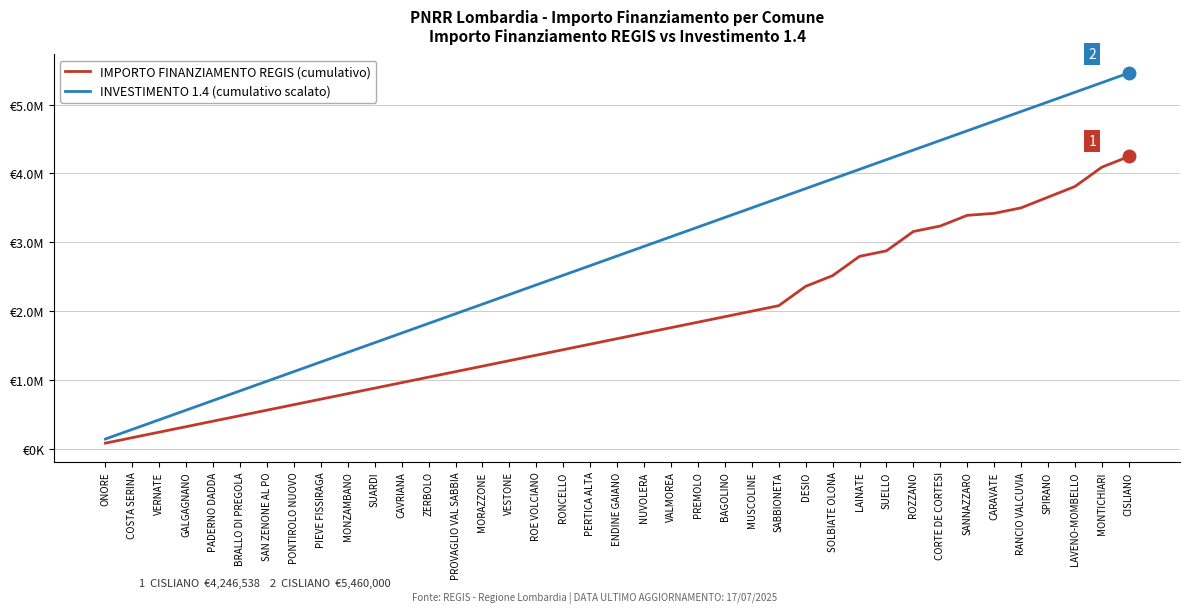

Does the chart display data point markers on the line(s)?

No